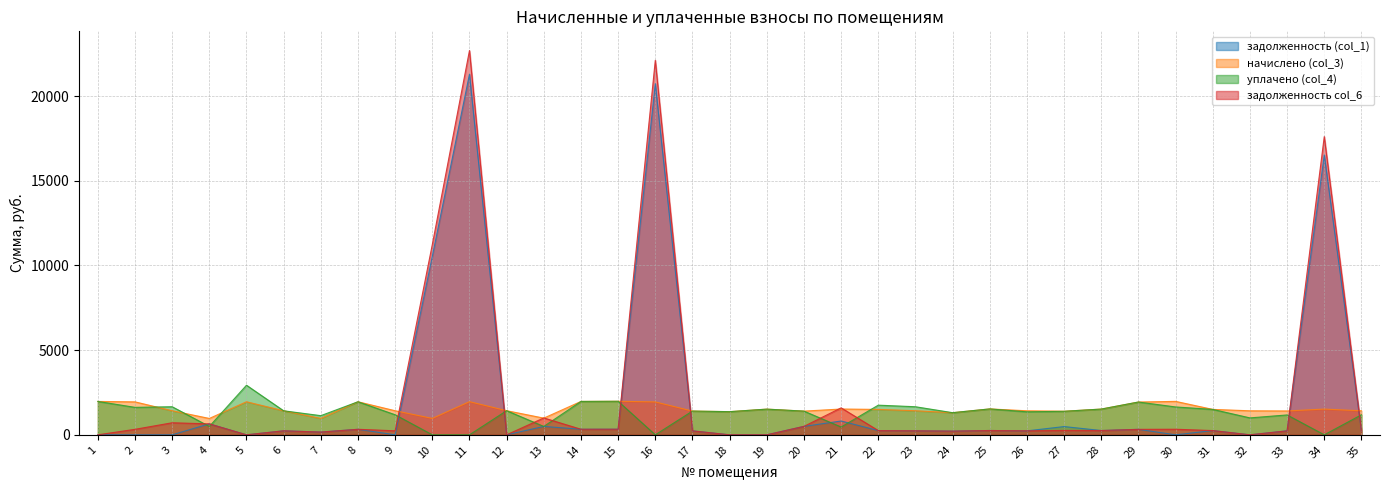

Reading right to left, extract all data points from this chart.

задолженность (col_1): 35=236.4	34=16526.6	33=234.8	32=0.0	31=249.8	30=0.0	29=322.8	28=253.3	27=486.5	26=232.8	25=254.9	24=217.8	23=236.9	22=250.2	21=815.4	20=498.1	19=0.0	18=0.0	17=233.7	16=20740.3	15=330.2	14=328.6	13=494.6	12=0.0	11=21297.9	10=10545.2	9=0.0	8=325.4	7=162.1	6=236.4	5=0.0	4=646.0	3=0.0	2=0.0	1=0.0
начислено (col_3): 35=1418.3	34=1520.0	33=1408.7	32=1418.3	31=1501.0	30=1974.8	29=1936.6	28=1520.0	27=1392.8	26=1418.3	25=1529.6	24=1307.0	23=1421.5	22=1501.0	21=1523.2	20=1399.2	19=1516.9	18=1367.4	17=1402.4	16=1943.0	15=1981.1	14=1971.6	13=985.8	12=1424.6	11=1958.9	10=969.9	9=1421.5	8=1952.5	7=969.9	6=1418.3	5=1952.5	4=966.7	3=1421.5	2=1946.2	1=1971.6
уплачено (col_4): 35=1181.9	34=0.0	33=1174.0	32=999.8	31=1500.6	30=1645.7	29=1936.6	28=1520.0	27=1389.0	26=1358.5	25=1529.6	24=1307.0	23=1657.8	22=1751.1	21=460.4	20=1399.2	19=1516.9	18=1367.4	17=1402.4	16=0.0	15=1981.1	14=1971.6	13=494.0	12=1424.6	11=0.0	10=0.0	9=1184.5	8=1952.5	7=1131.5	6=1418.3	5=2928.8	4=493.5	3=1658.4	2=1621.8	1=1971.6
задолженность col_6: 35=236.4	34=17610.6	33=234.8	32=0.0	31=250.2	30=329.1	29=322.8	28=253.3	27=259.5	26=236.4	25=254.9	24=217.8	23=236.9	22=250.2	21=1592.5	20=499.0	19=0.0	18=0.0	17=233.7	16=22118.3	15=330.2	14=328.6	13=996.8	12=0.0	11=22694.9	10=11236.9	9=236.9	8=325.4	7=162.2	6=236.4	5=0.0	4=646.4	3=711.5	2=324.4	1=0.0